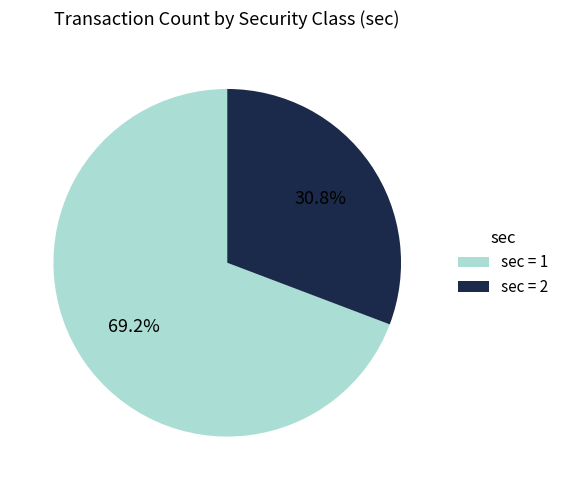

Between sec = 2 and sec = 1, which is larger?

sec = 1